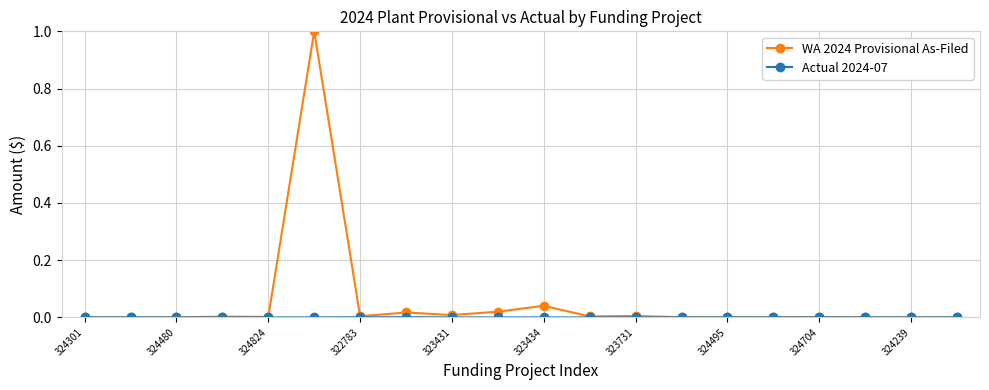

True or false: WA 2024 Provisional As-Filed has more than 1 interior local peaks.

True